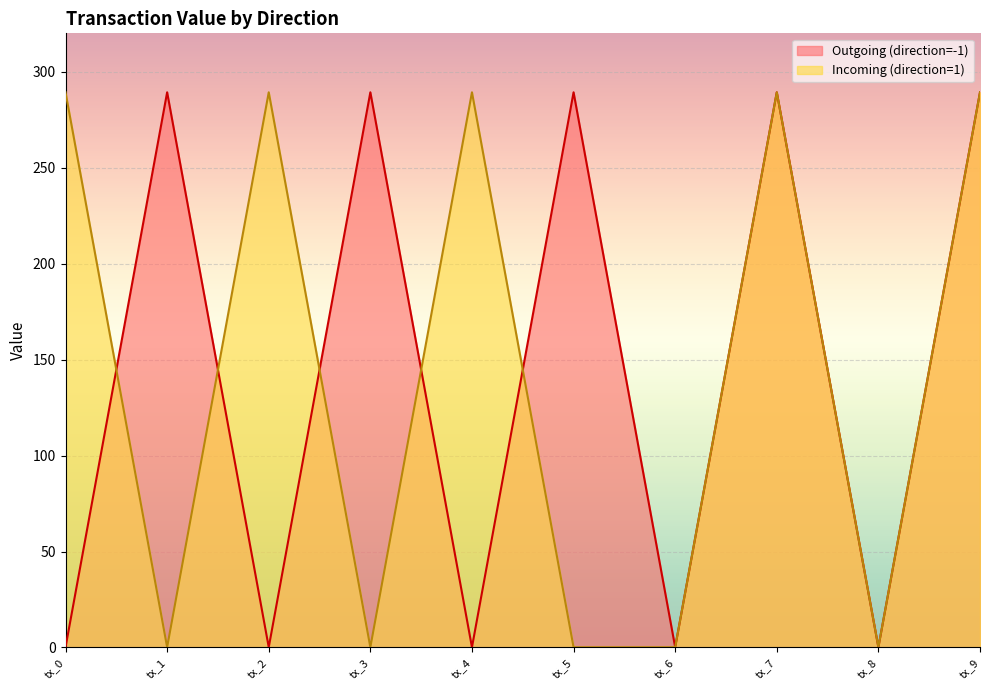

Which category has the lowest value across all series?

tx_0